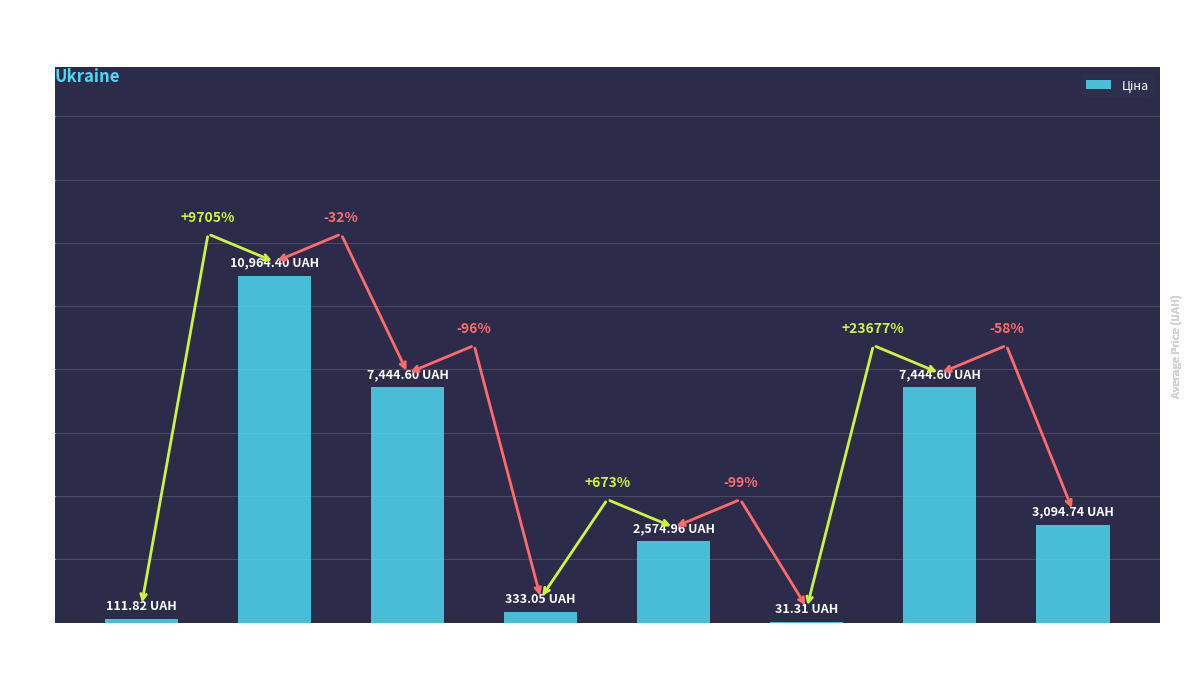

Are the bars horizontal?

No